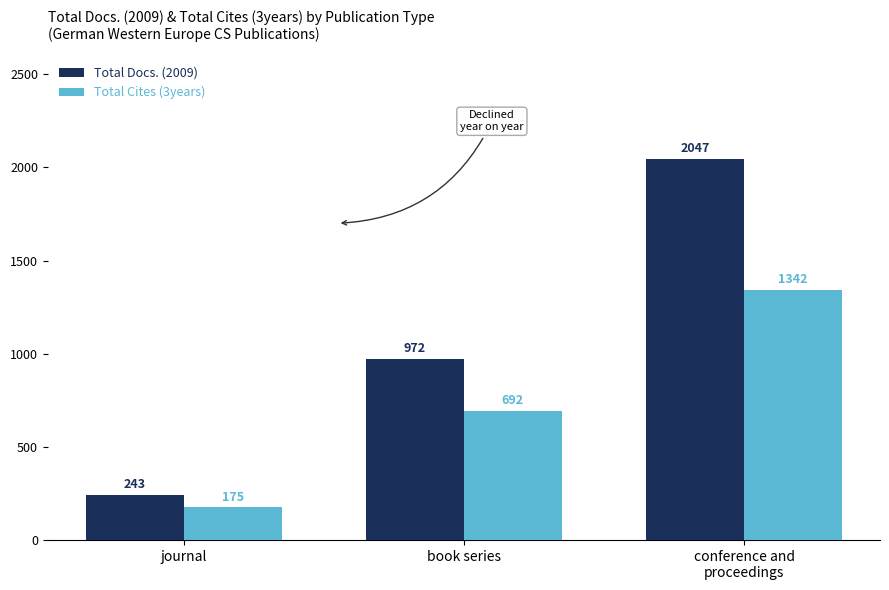

What is the label of the 2nd bar from the left?

book series